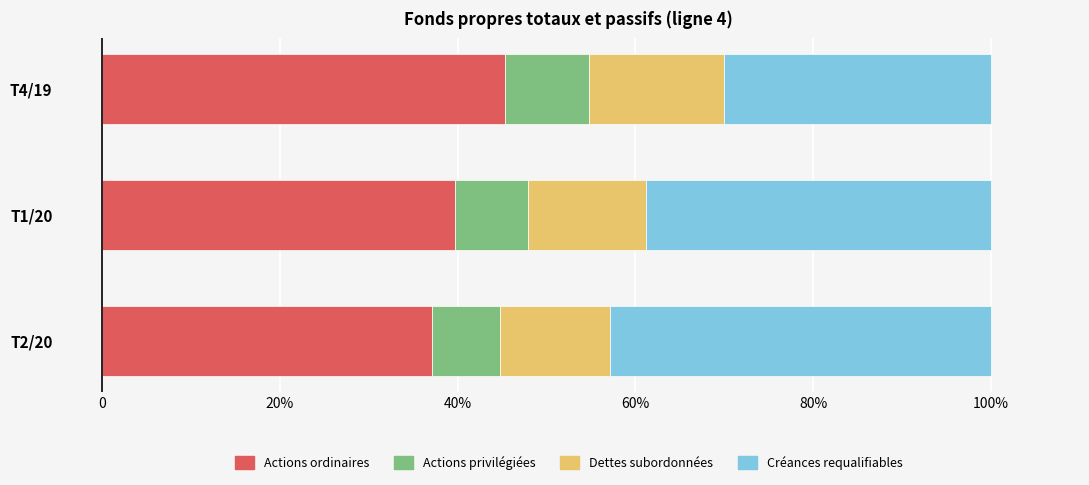

What is the difference between the maximum and minimum values in the Actions ordinaires series?

8.2